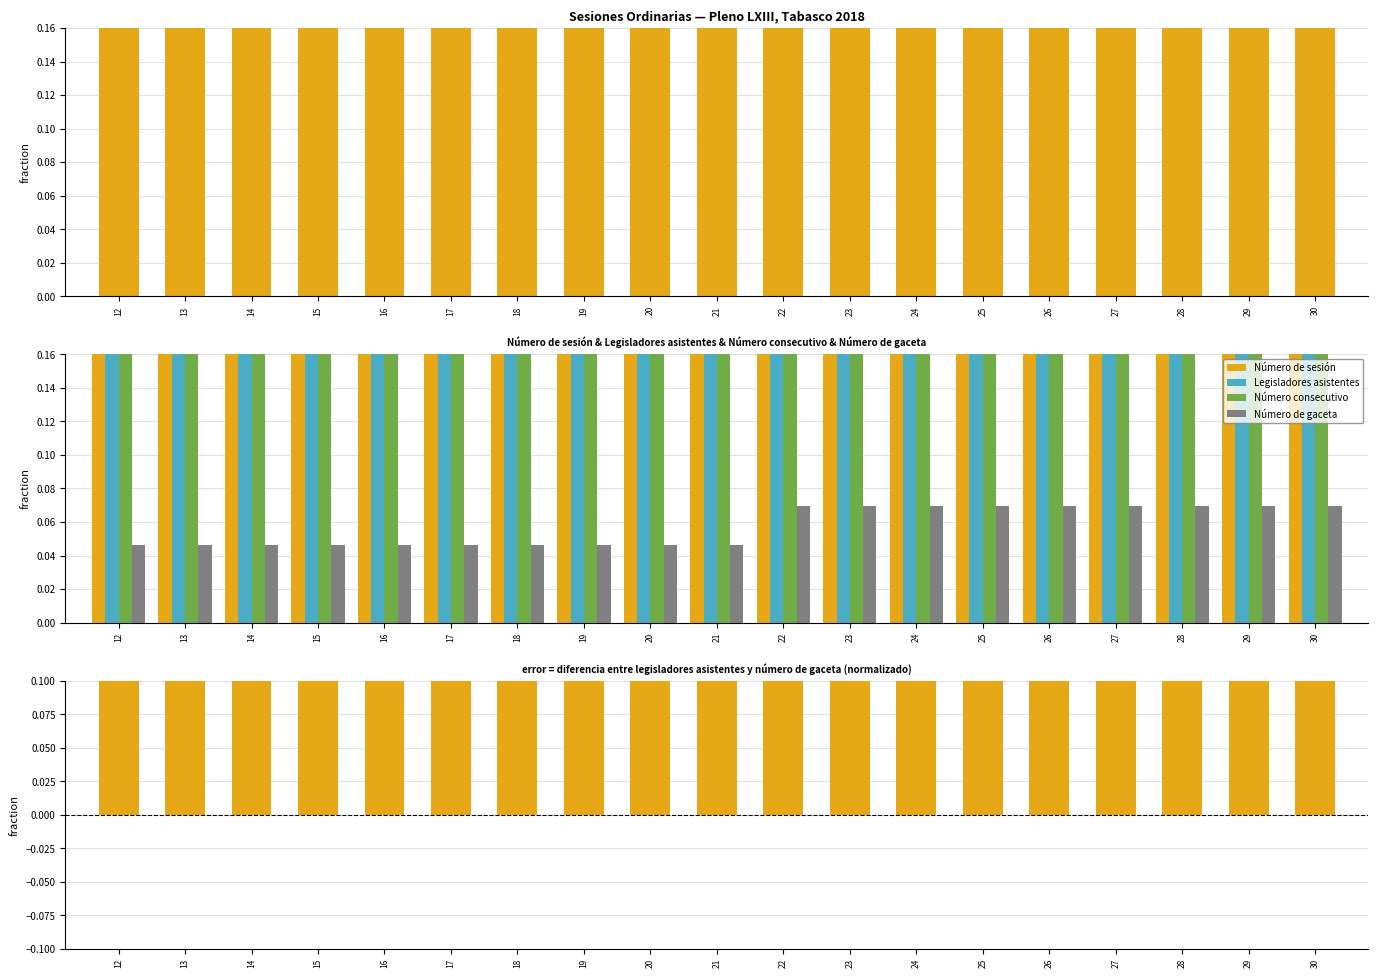

At which category is the sum across all series the highest?

30